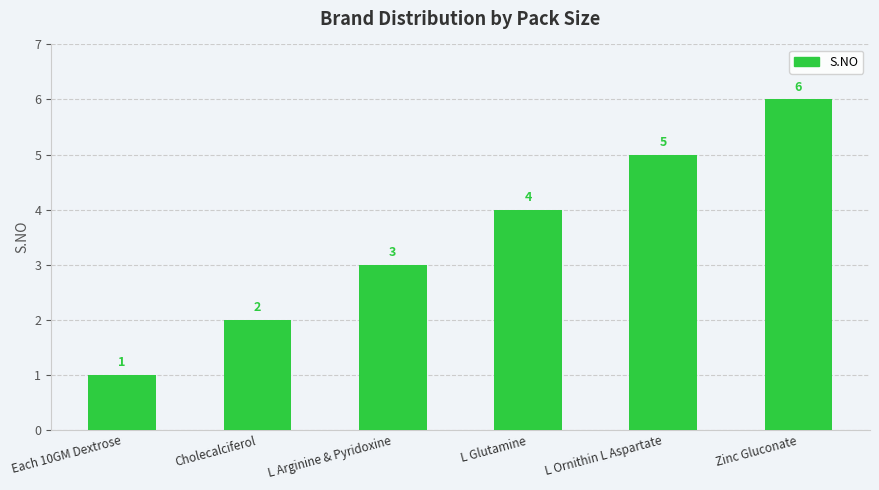

What is the average value?

4